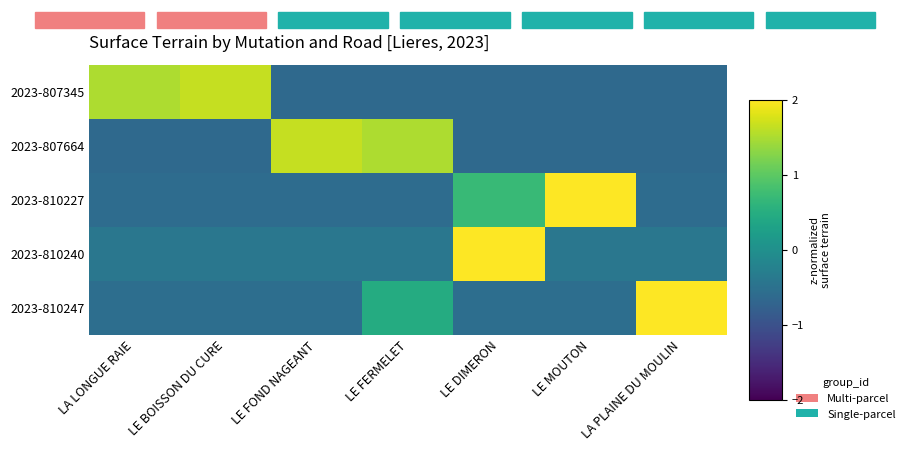

Which category has the highest value across all series?

LE DIMERON